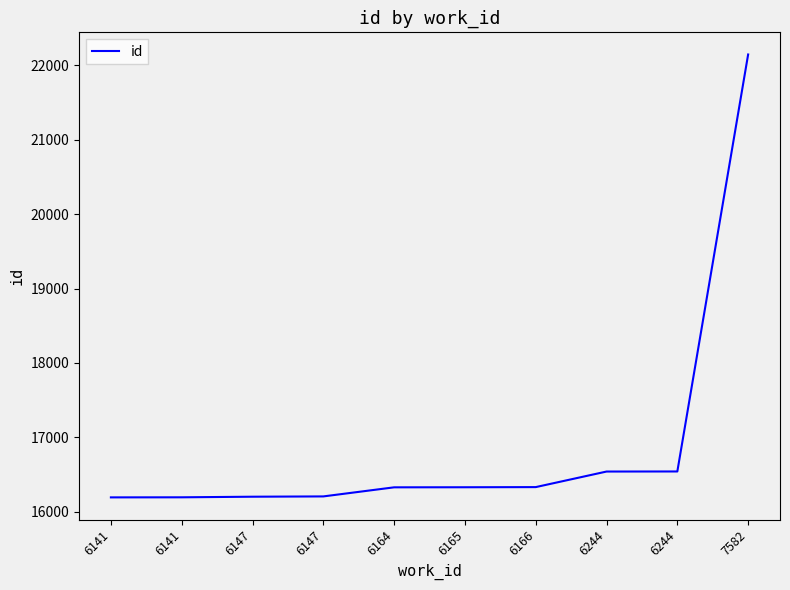

Which label corresponds to the largest value in the chart?

7582